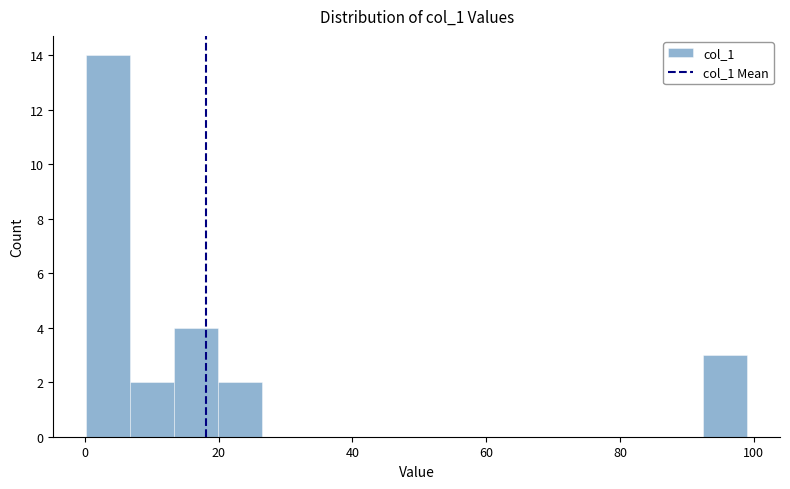

Read against the x-axis, roughly where is the centre of the tallest bar?

4